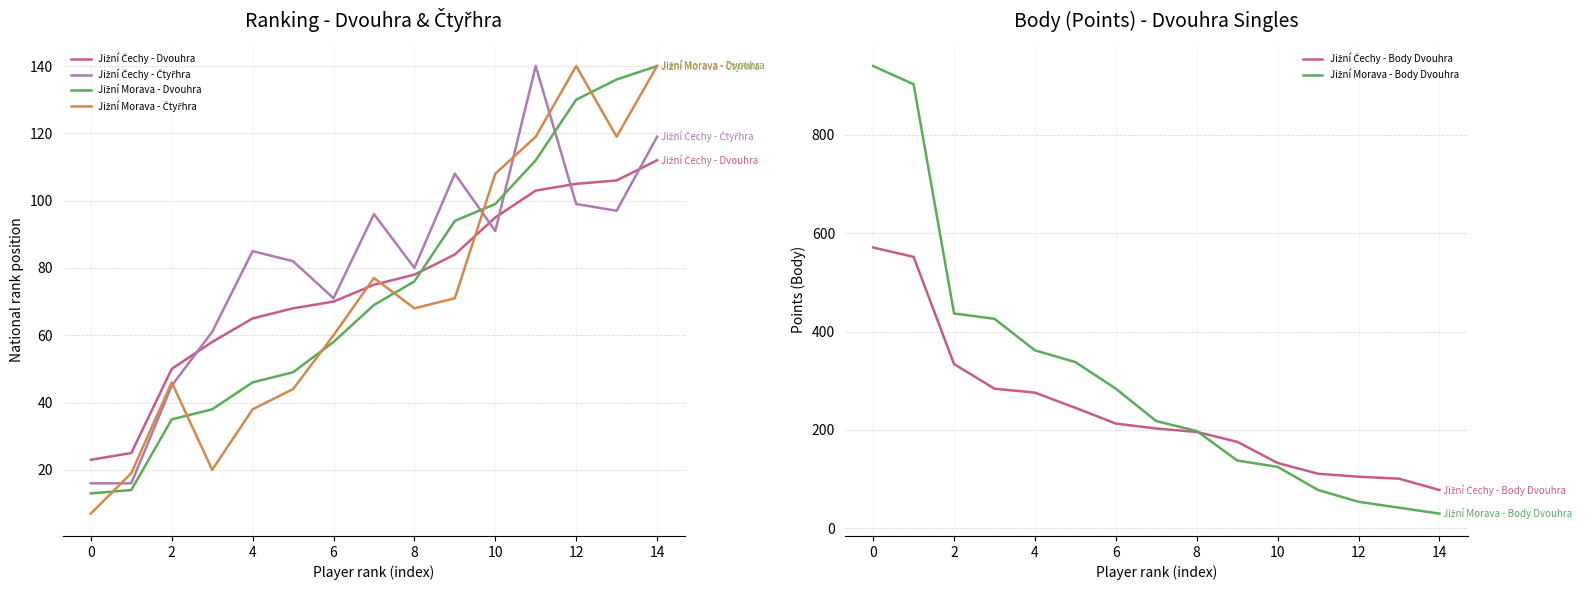

What is the difference between the maximum and minimum values in the Jižní Čechy - Dvouhra series?

89